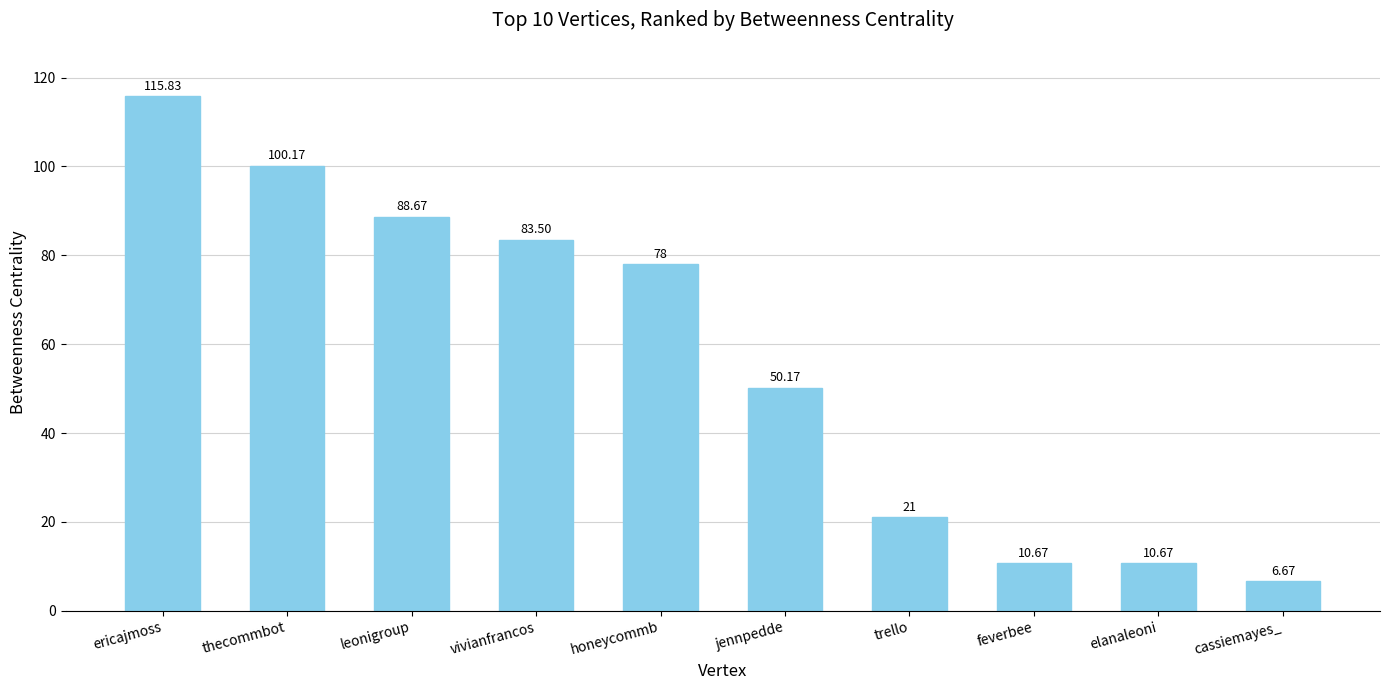

Does the chart contain any negative values?

No